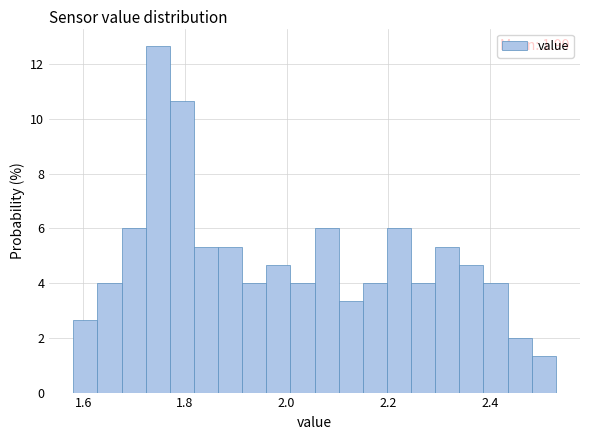

Around what value on the x-axis is the tallest bar? Give the approximate position of its centre, as read against the axis.

1.74